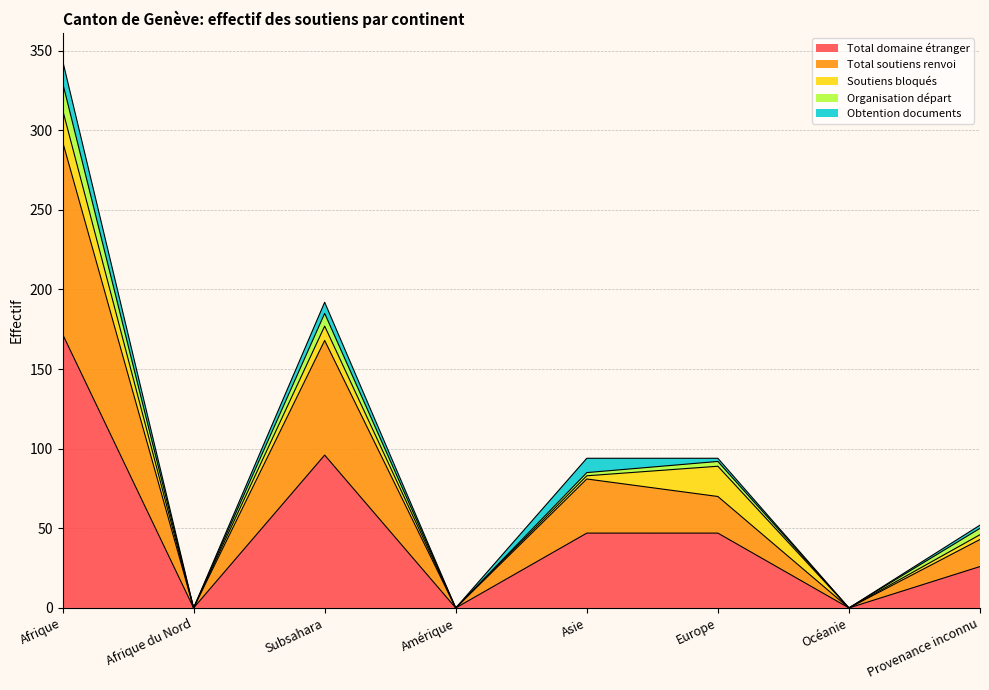

Rank the categories by Organisation départ value from lowest to highest.

Afrique du Nord, Amérique, Océanie, Asie, Europe, Provenance inconnu, Subsahara, Afrique